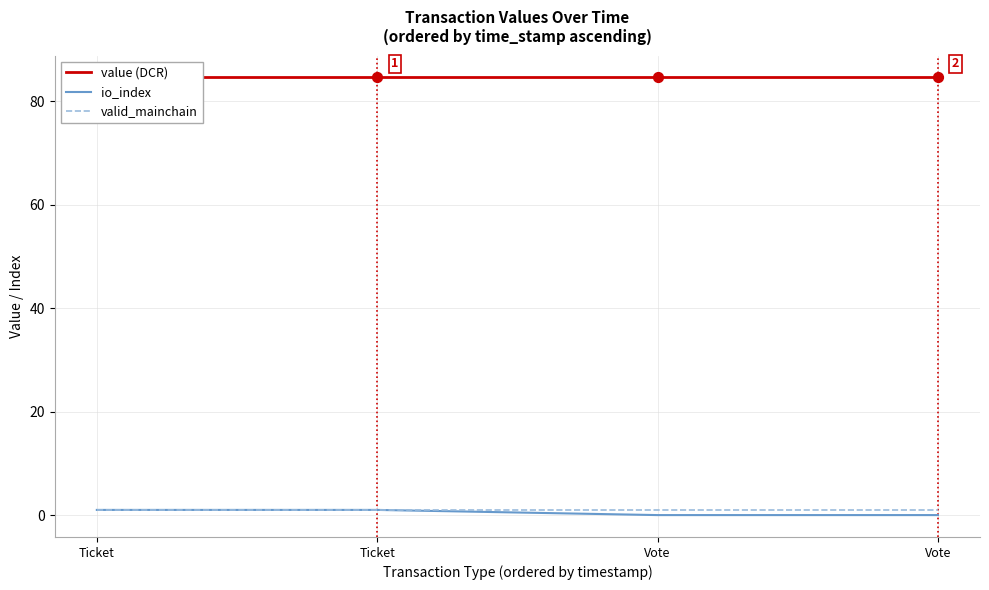

Is the value of io_index at Ticket greater than the value of value (DCR) at Vote?

No